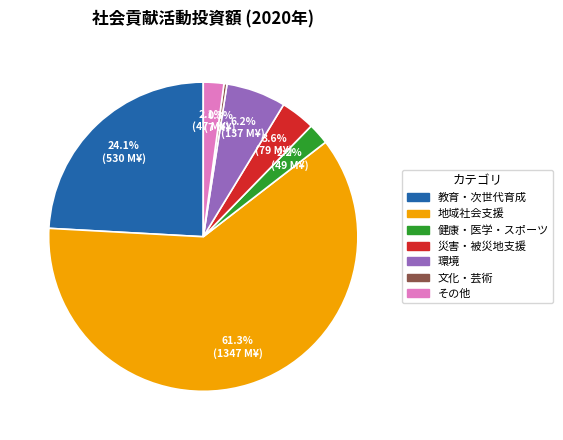

Between 災害・被災地支援 and 健康・医学・スポーツ, which is larger?

災害・被災地支援